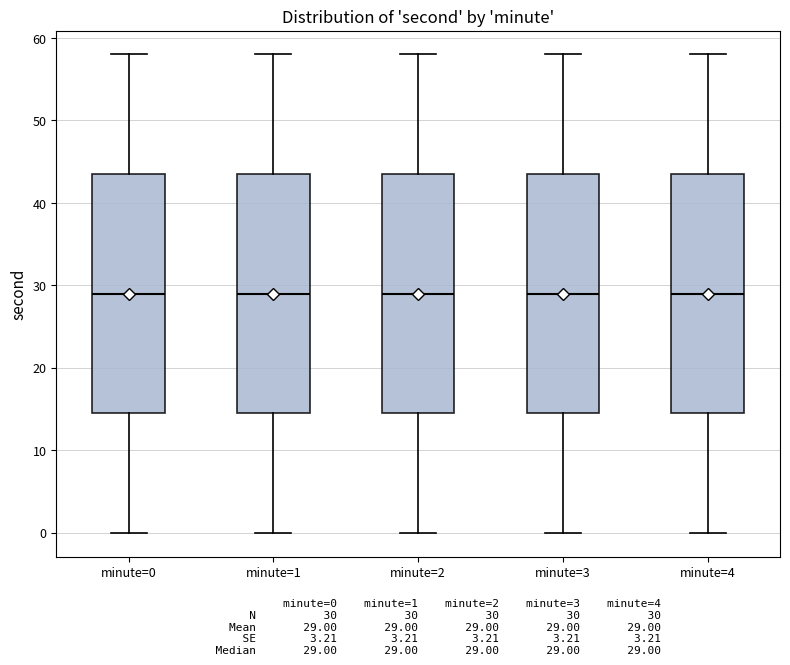

Where is the upper edge of the box for minute=4 on the y-axis? The values are not printed on the chart, so give them approximately, as read against the axis.

44